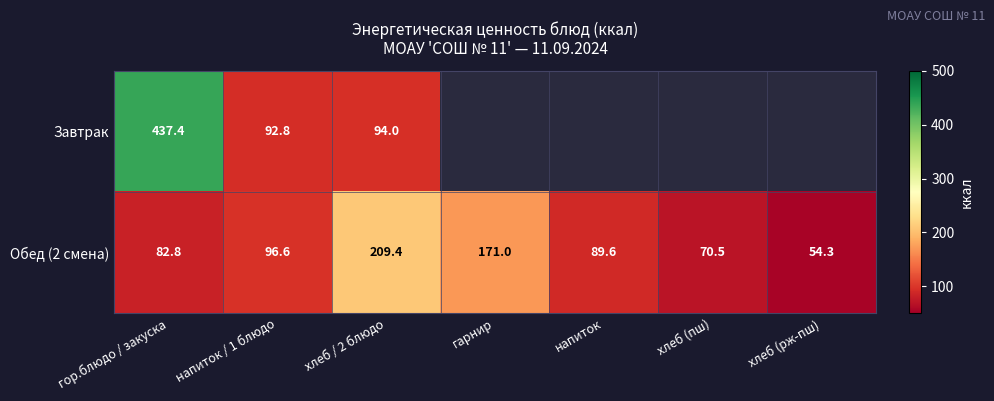

What is the highest value of the Обед (2 смена) series?

209.4